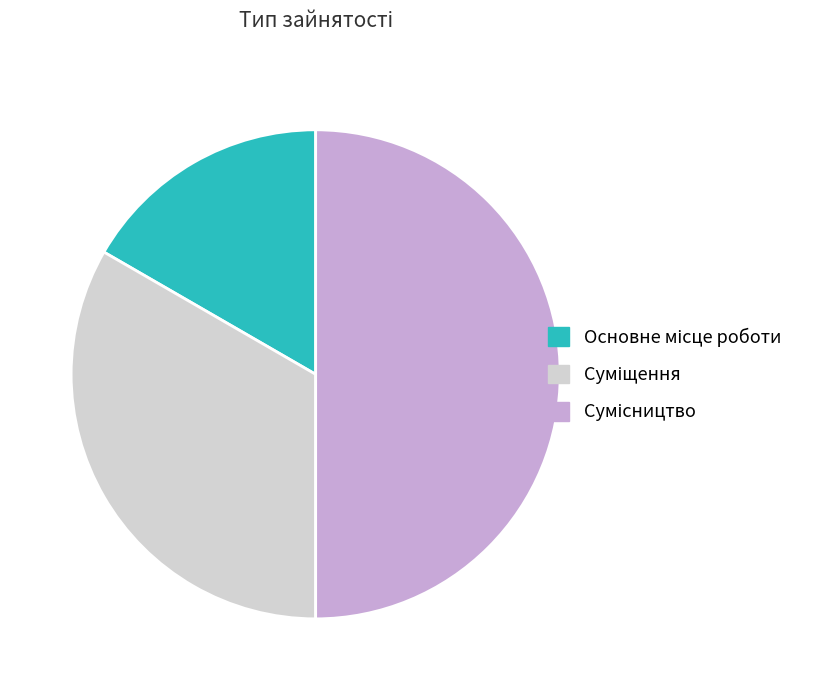

How many slices are in this pie chart?

3